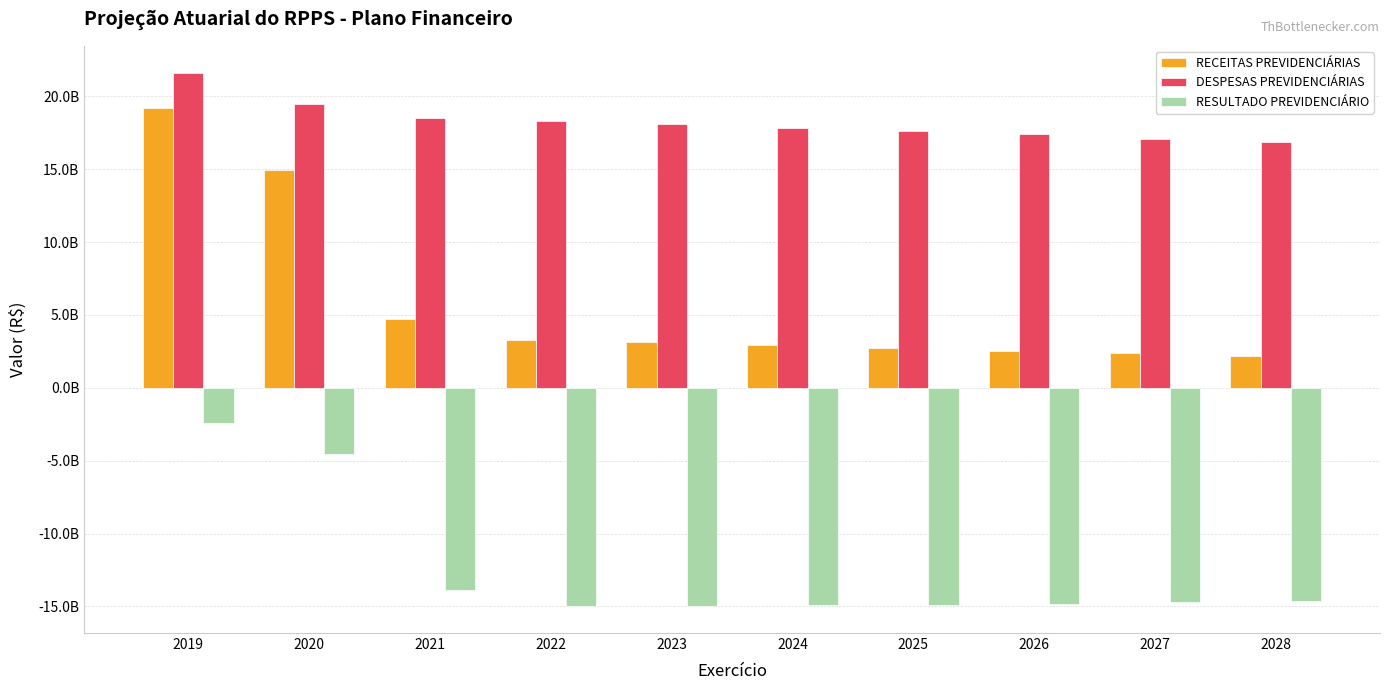

What are all the series names shown in the legend?

RECEITAS PREVIDENCIÁRIAS, DESPESAS PREVIDENCIÁRIAS, RESULTADO PREVIDENCIÁRIO